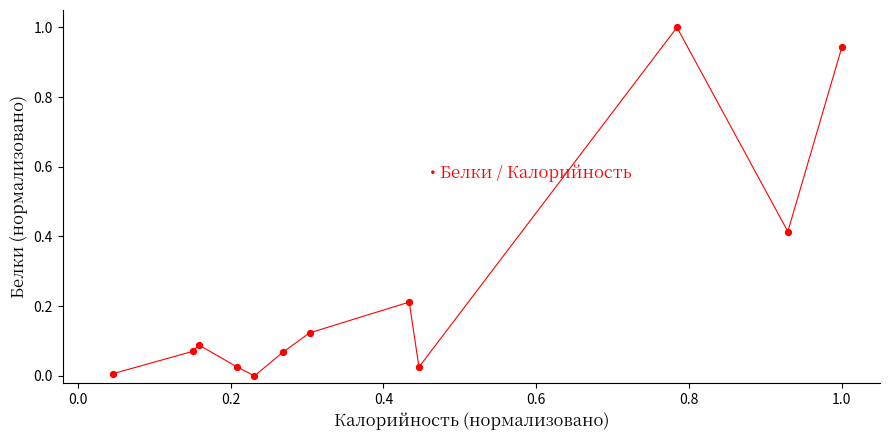

What is the range of Y values (max minus min)?

1.0